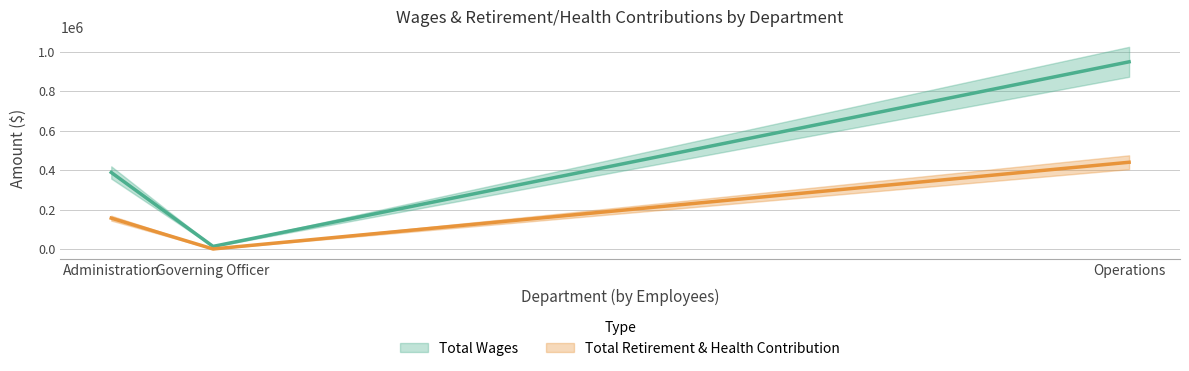

What is the approximate value of Total Retirement & Health Contribution at Operations?

439764